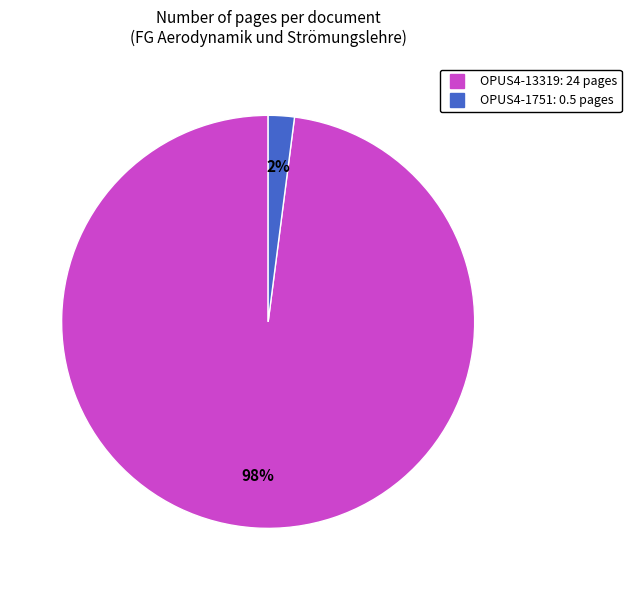

Combined, do OPUS4-1751 and OPUS4-13319 account for over 50%?

Yes